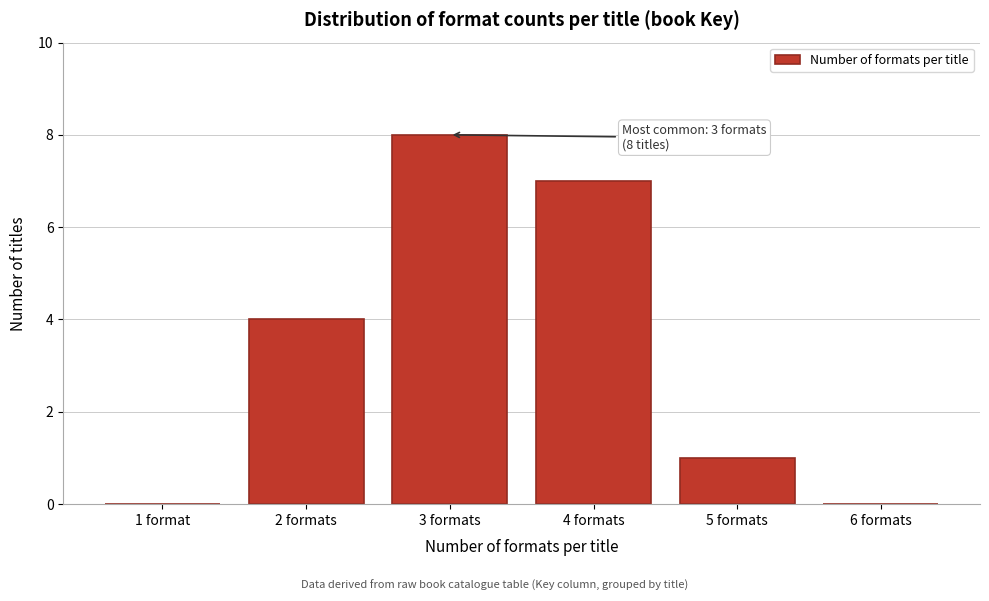

Reading left to right, transcribe all the data shown in this chart.

1 format=0	2 formats=4	3 formats=8	4 formats=7	5 formats=1	6 formats=0